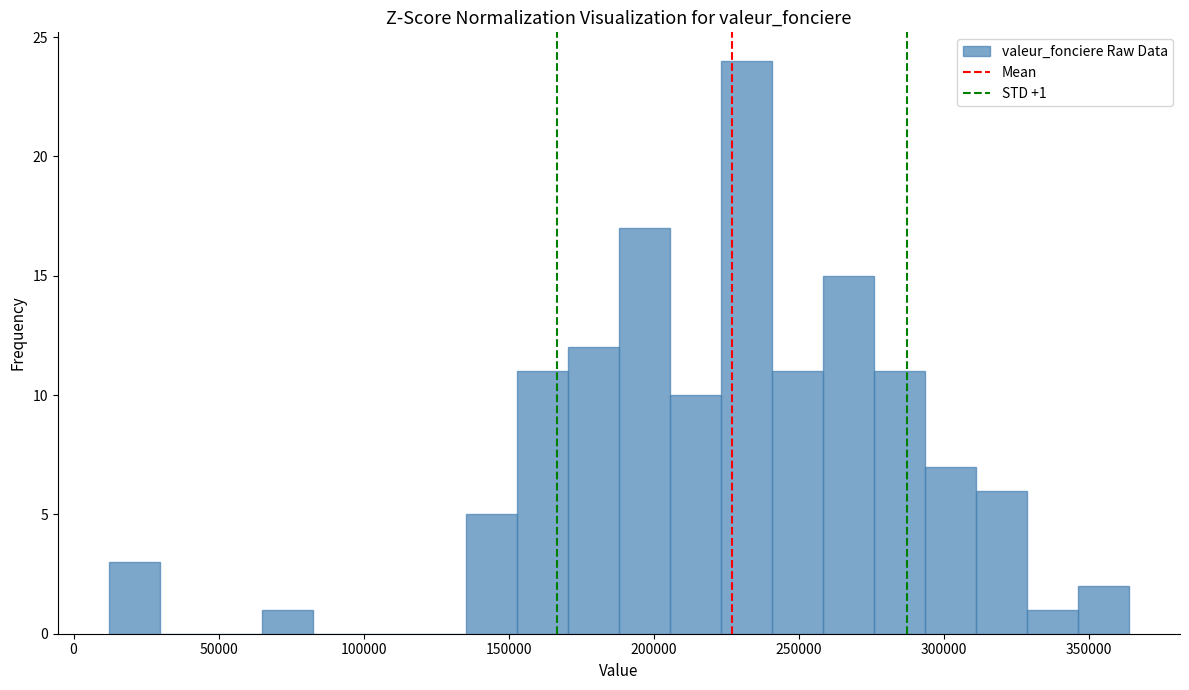

Around what value on the x-axis is the tallest bar? Give the approximate position of its centre, as read against the axis.

230000